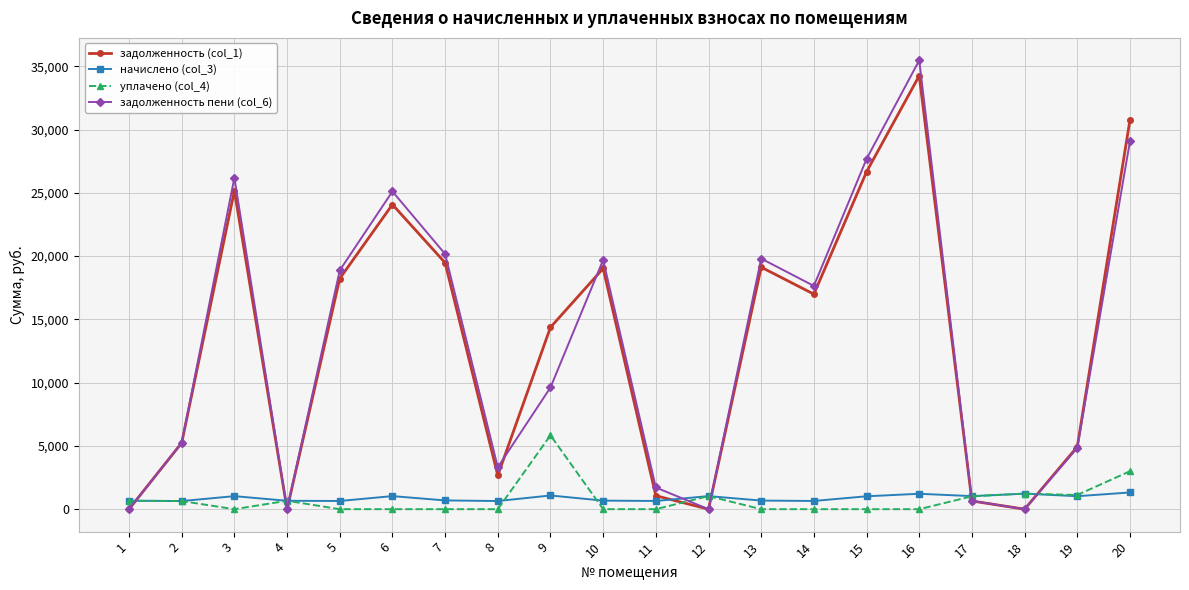

How many lines are shown in the chart?

4